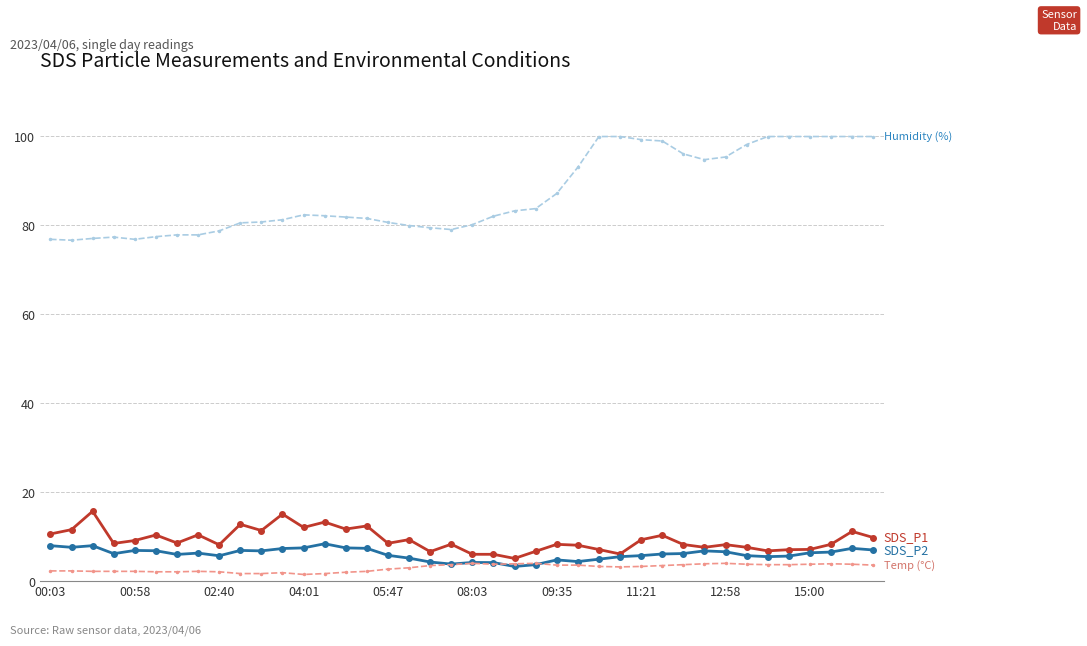

What is the maximum value shown in the chart?

99.9